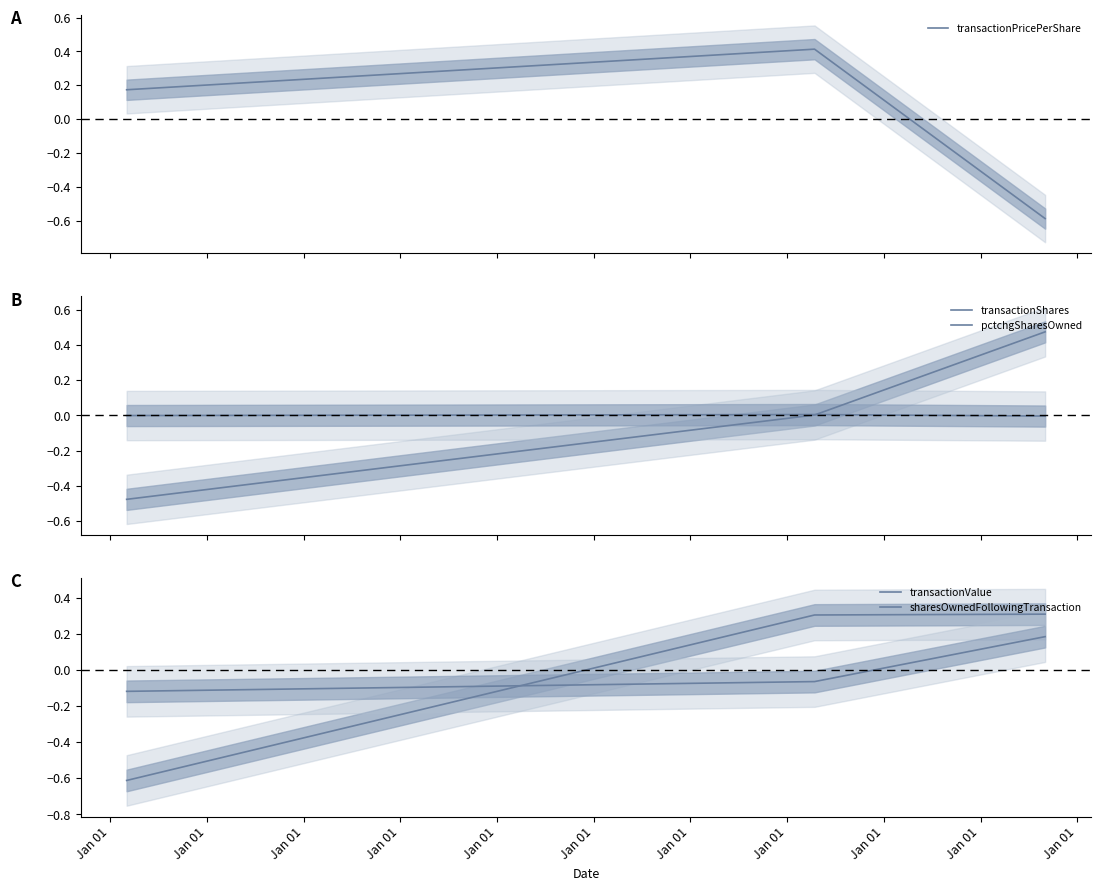

Is the value of pctchgSharesOwned at Jan 01 greater than the value of transactionPricePerShare at Jan 01?

No